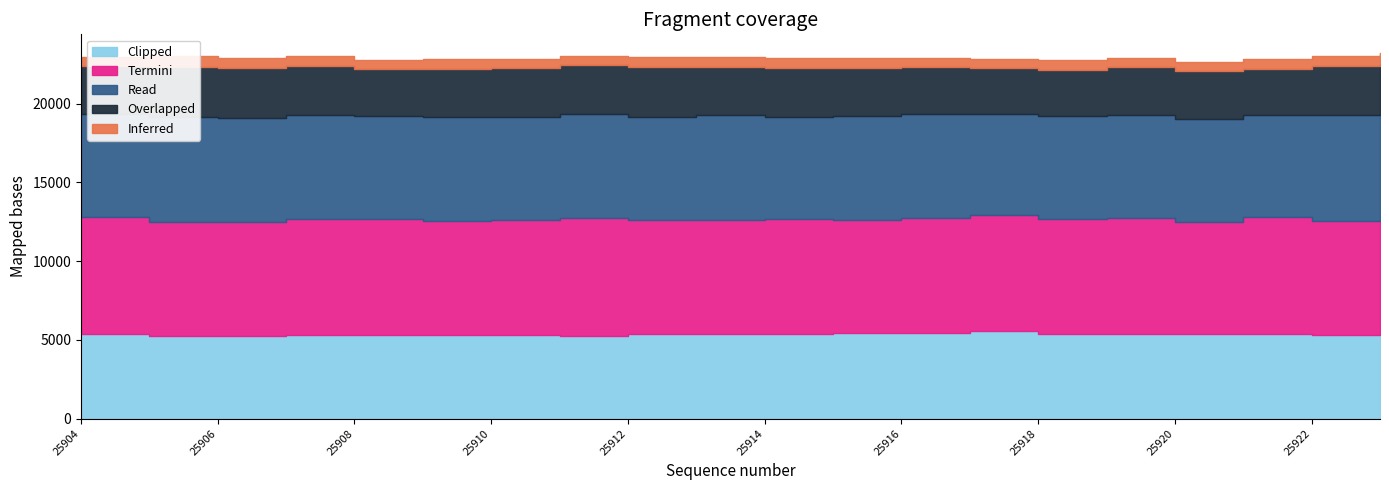

What are all the series names shown in the legend?

Inferred, Overlapped, Read, Termini, Clipped